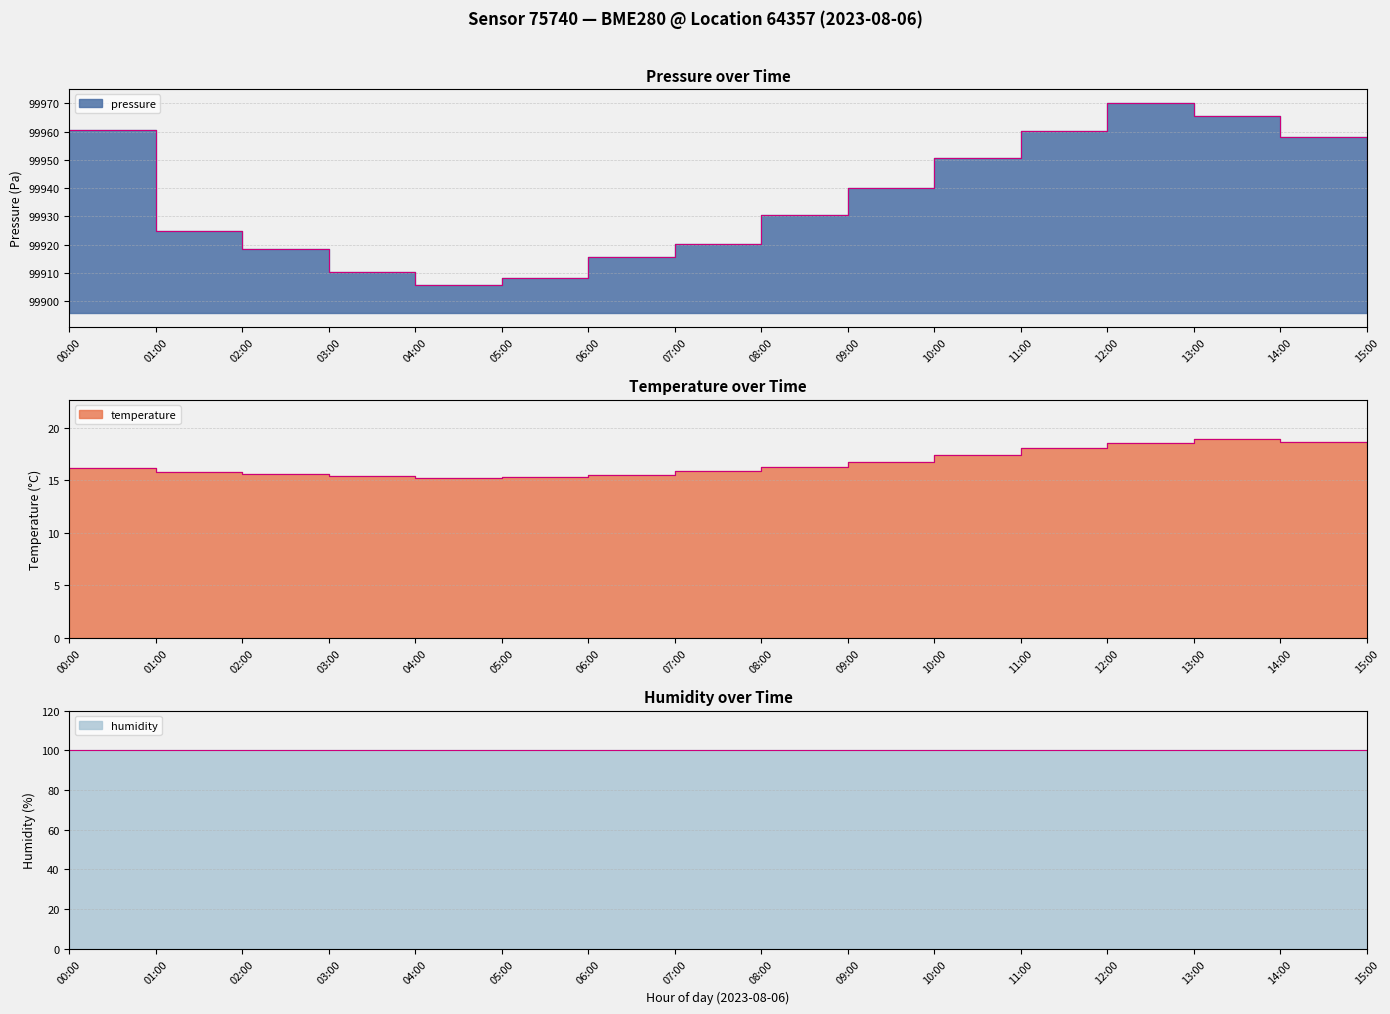

What value does the pressure series have at 13:00?

99965.4